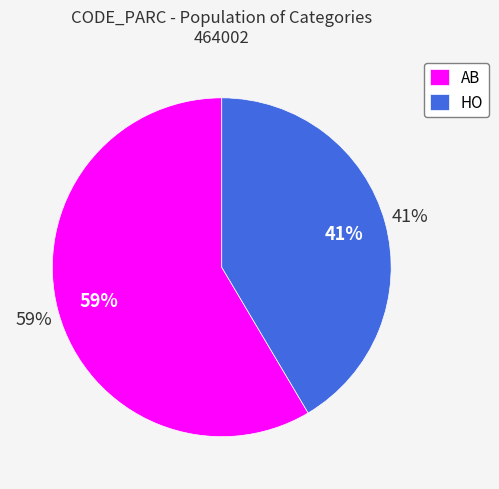

Which has a higher value, HO or AB?

AB